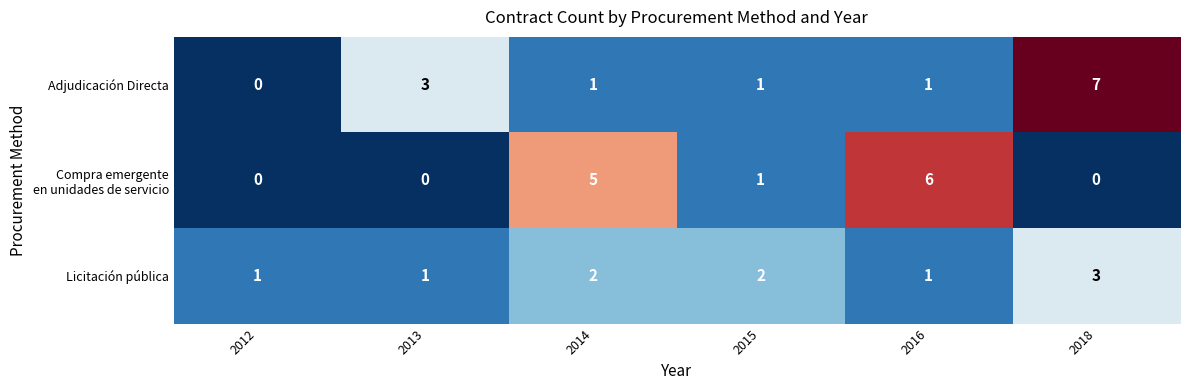

At which category is the sum across all series the highest?

2018